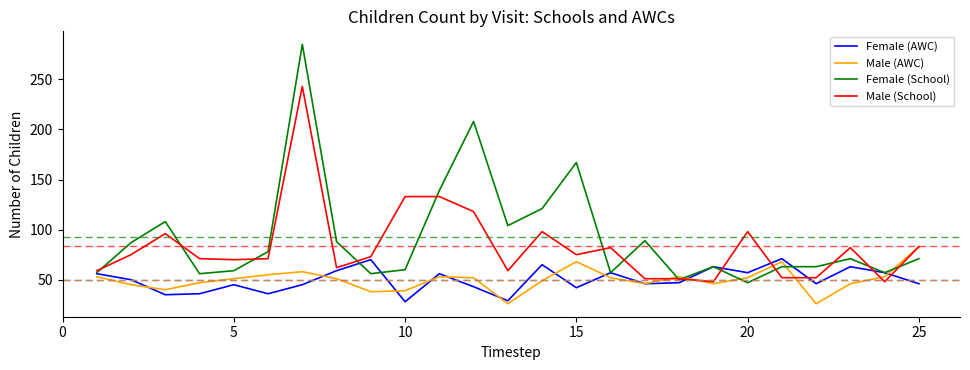

Which series has the widest spread of values?

Female (School)